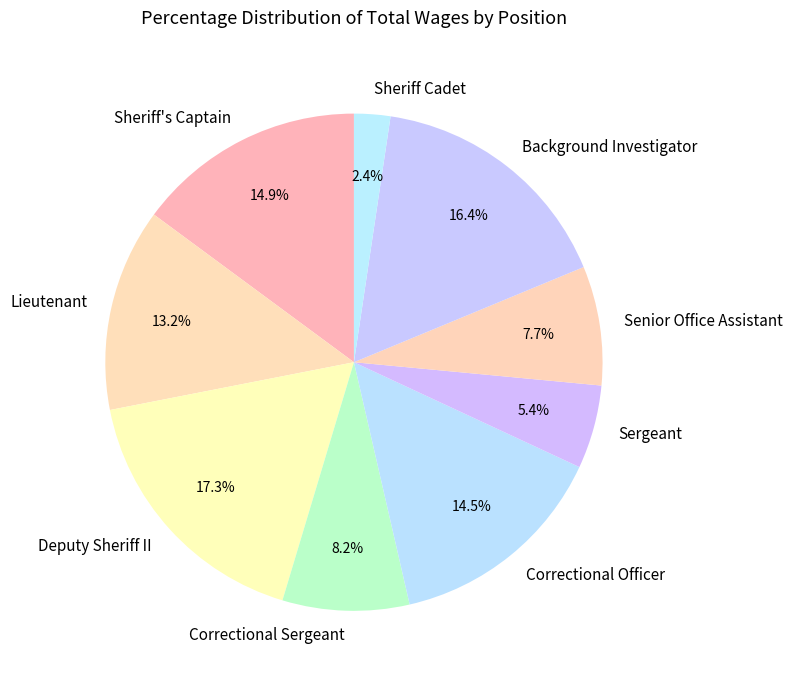

What is the largest slice in the pie chart?

Deputy Sheriff II